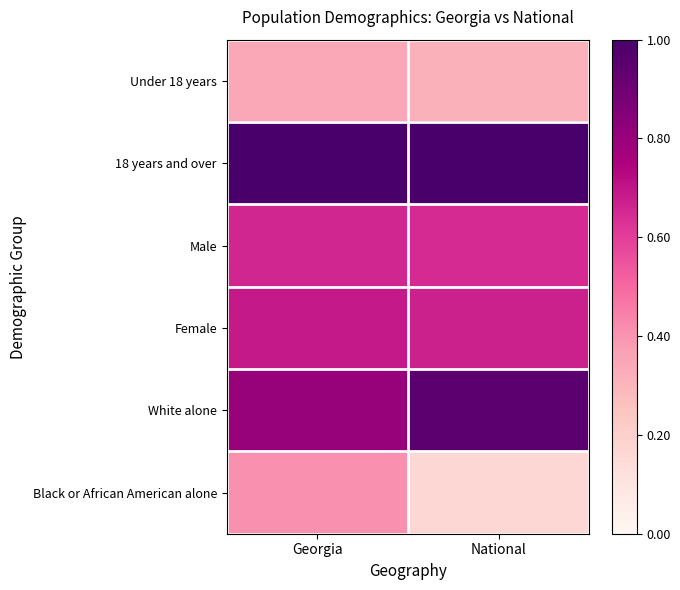

Rank the series at National from highest to lowest value.

18 years and over, White alone, Female, Male, Under 18 years, Black or African American alone